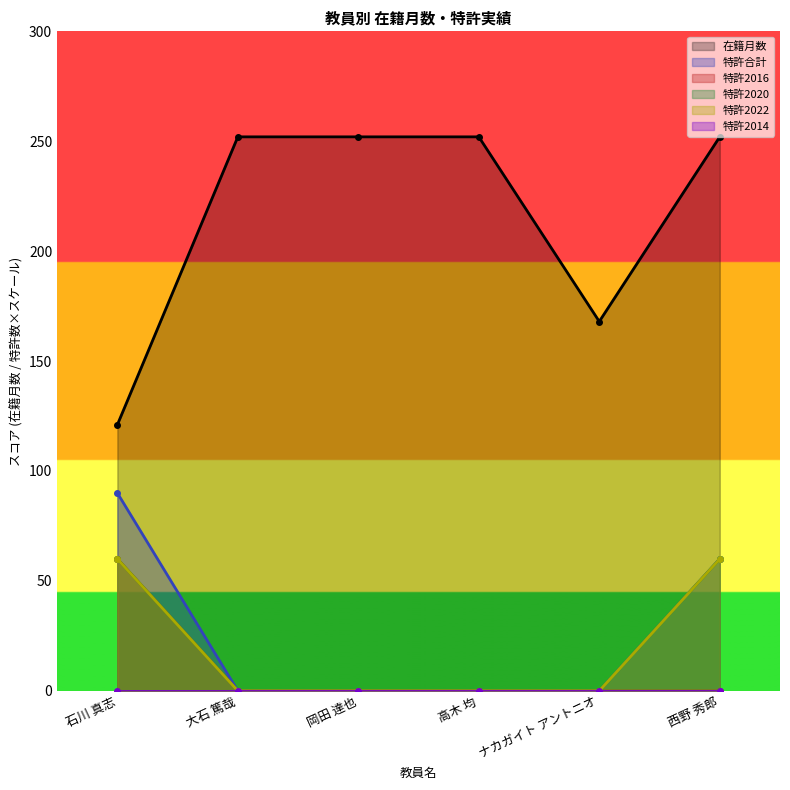

What is the label of the 3rd point from the left?

岡田 達也